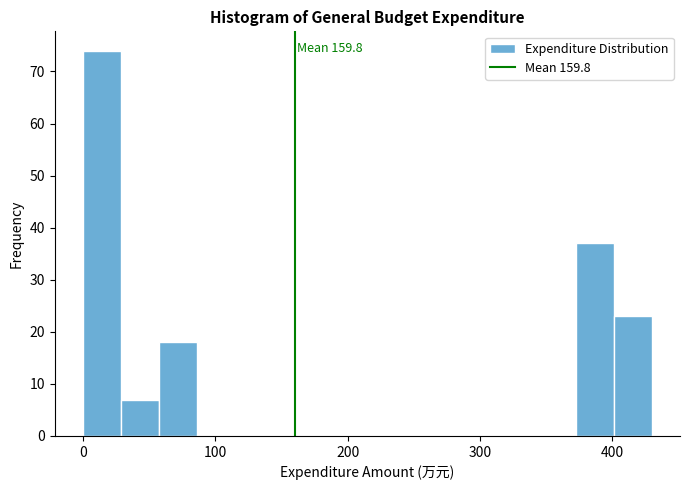

Read against the x-axis, roughly where is the centre of the tallest bar?

10